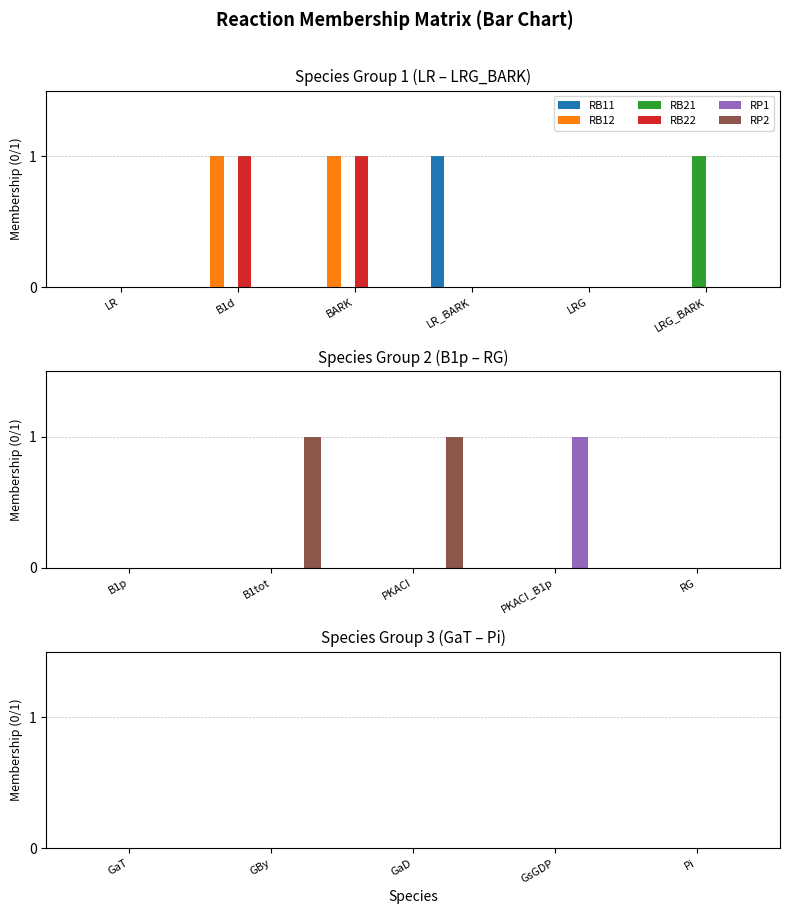

Which series has the widest spread of values?

RB11